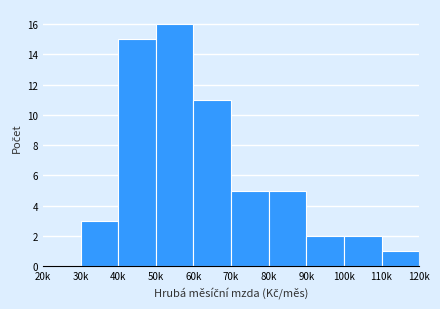

Reading left to right, list all the values displayed in this chart.

20k=0	30k=3	40k=15	50k=16	60k=11	70k=5	80k=5	90k=2	100k=2	110k=1